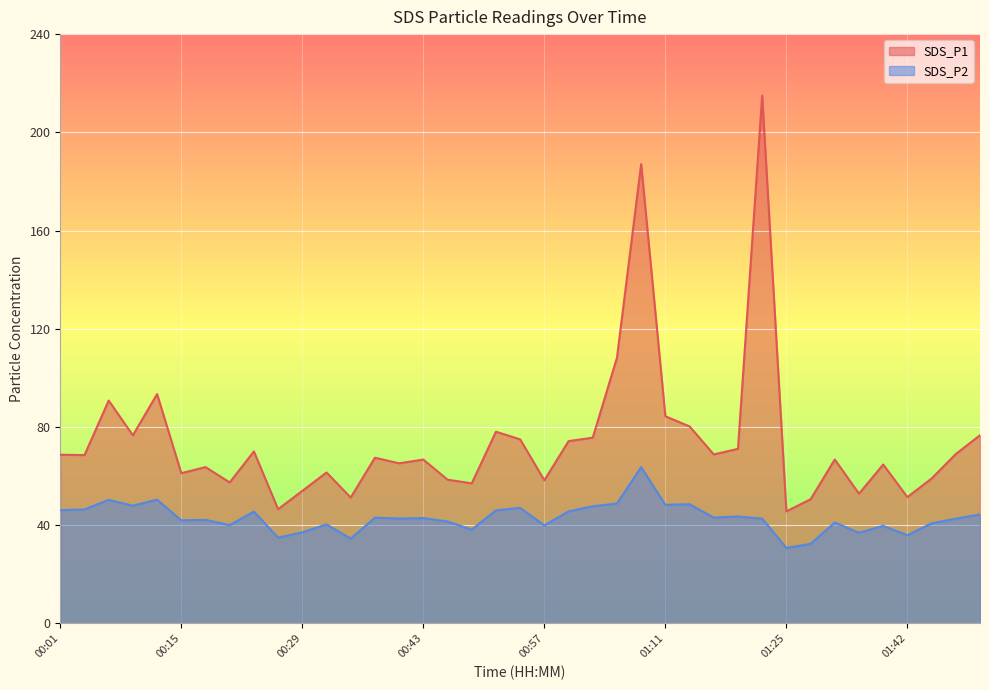

Does the chart display data point markers on the line(s)?

No